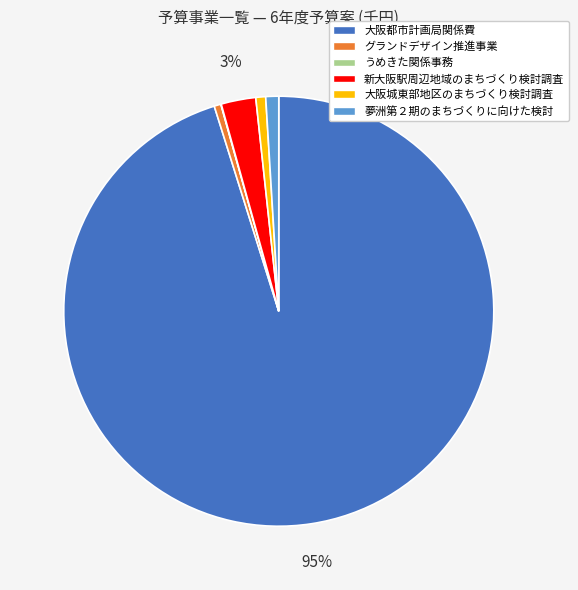

To the nearest percent, what is the average slice percentage?

17%